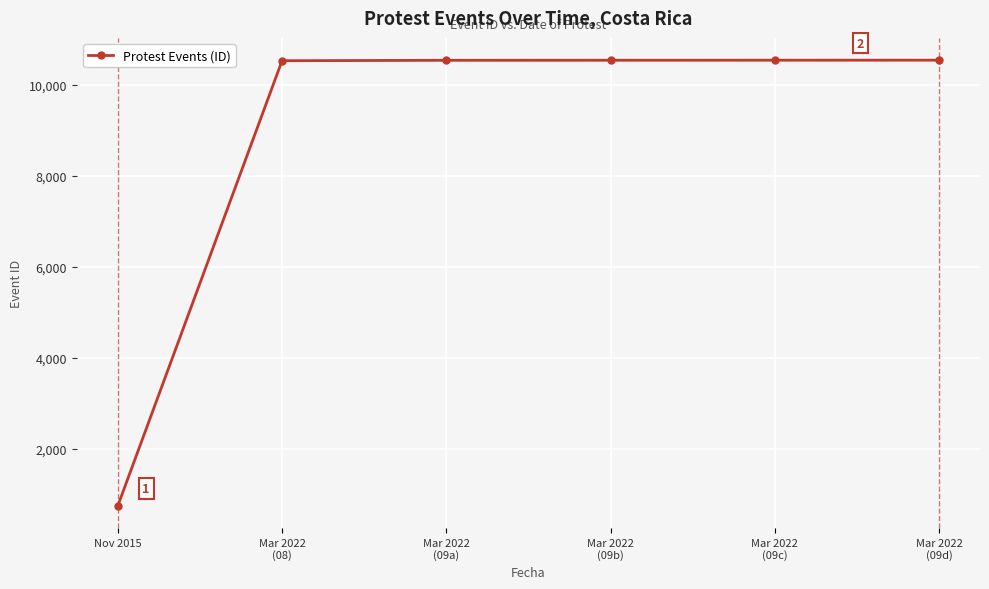

Which label corresponds to the smallest value in the chart?

Nov 2015